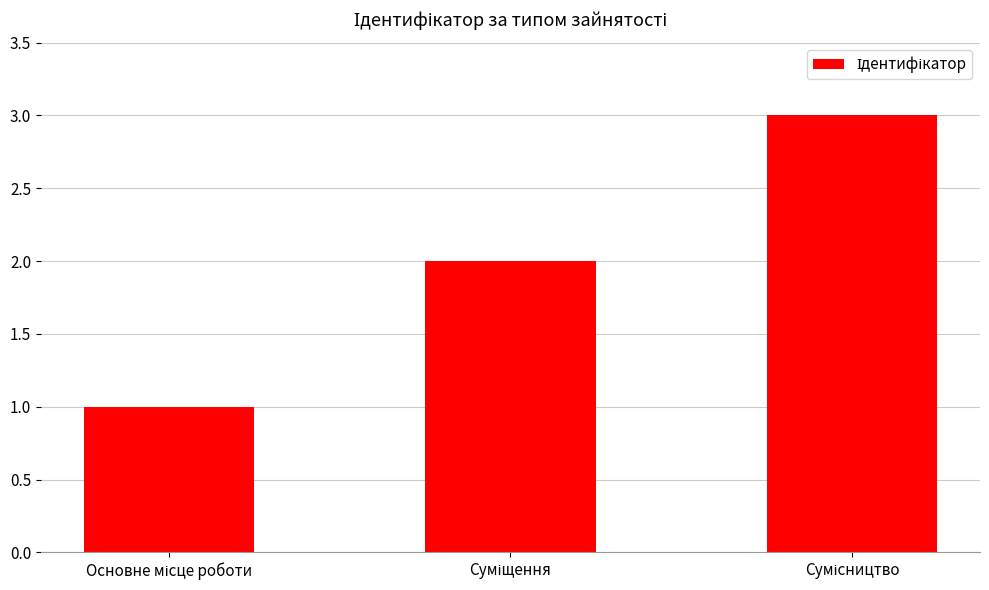

What is the value of the 1st bar from the left?

1